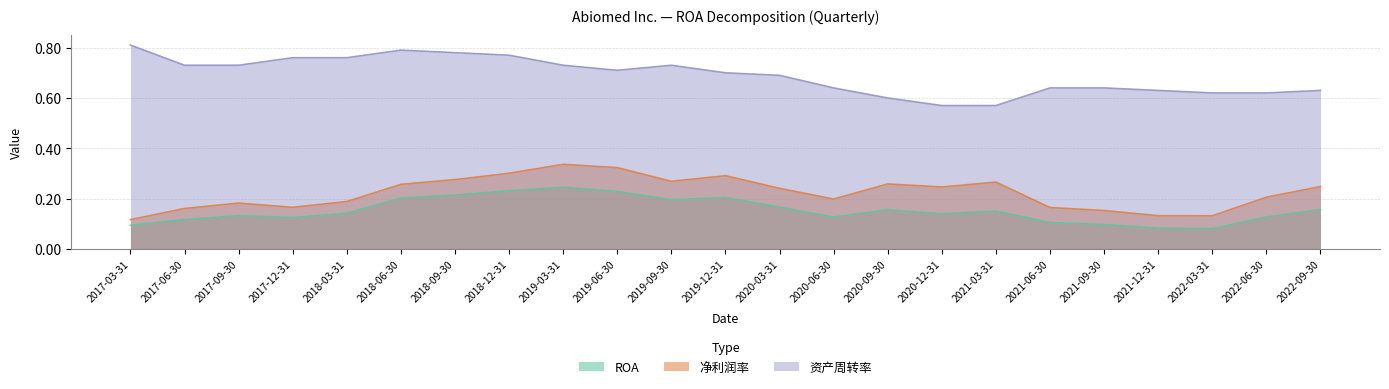

The value of 资产周转率 at 2020-09-30 is 0.3. True or false?

False